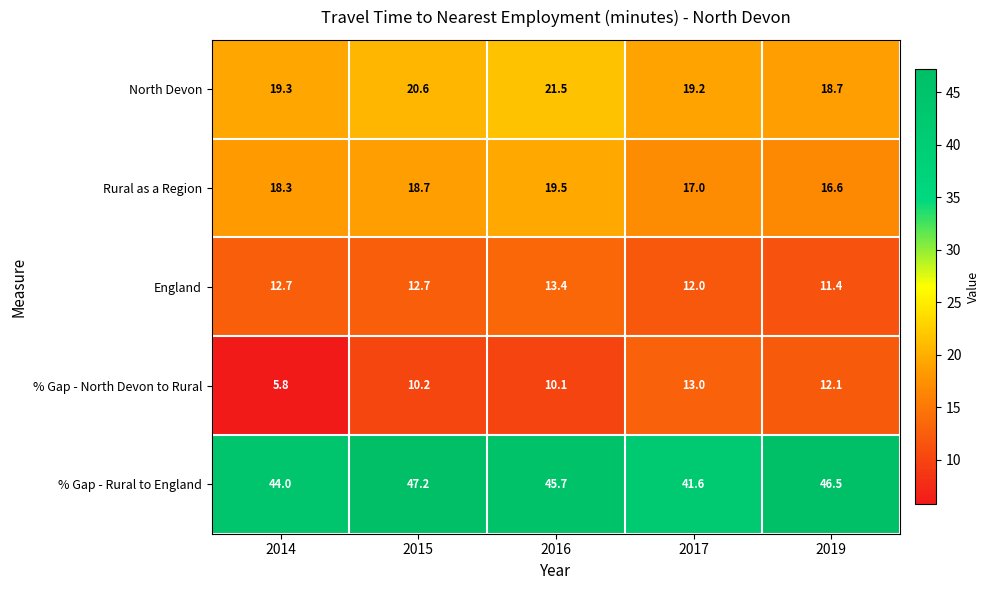

Rank the series by their maximum value, from highest to lowest.

% Gap - Rural to England, North Devon, Rural as a Region, England, % Gap - North Devon to Rural